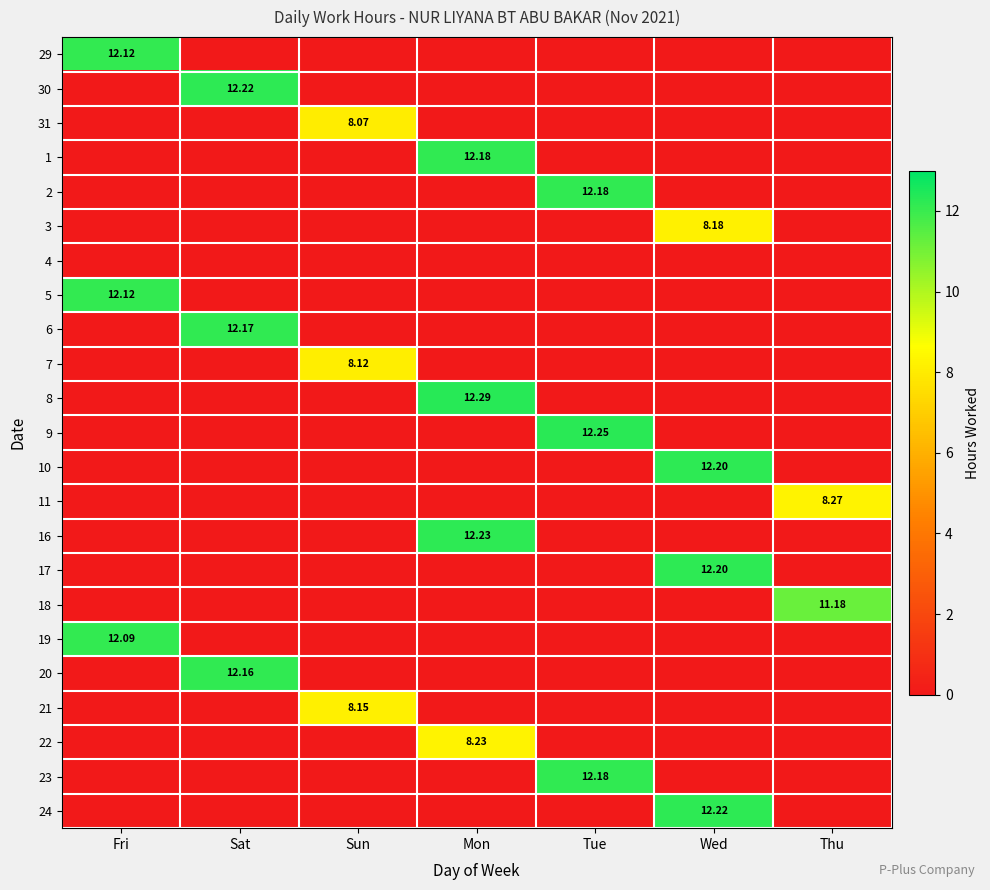

At how many categories does at least one series exceed 10?

6